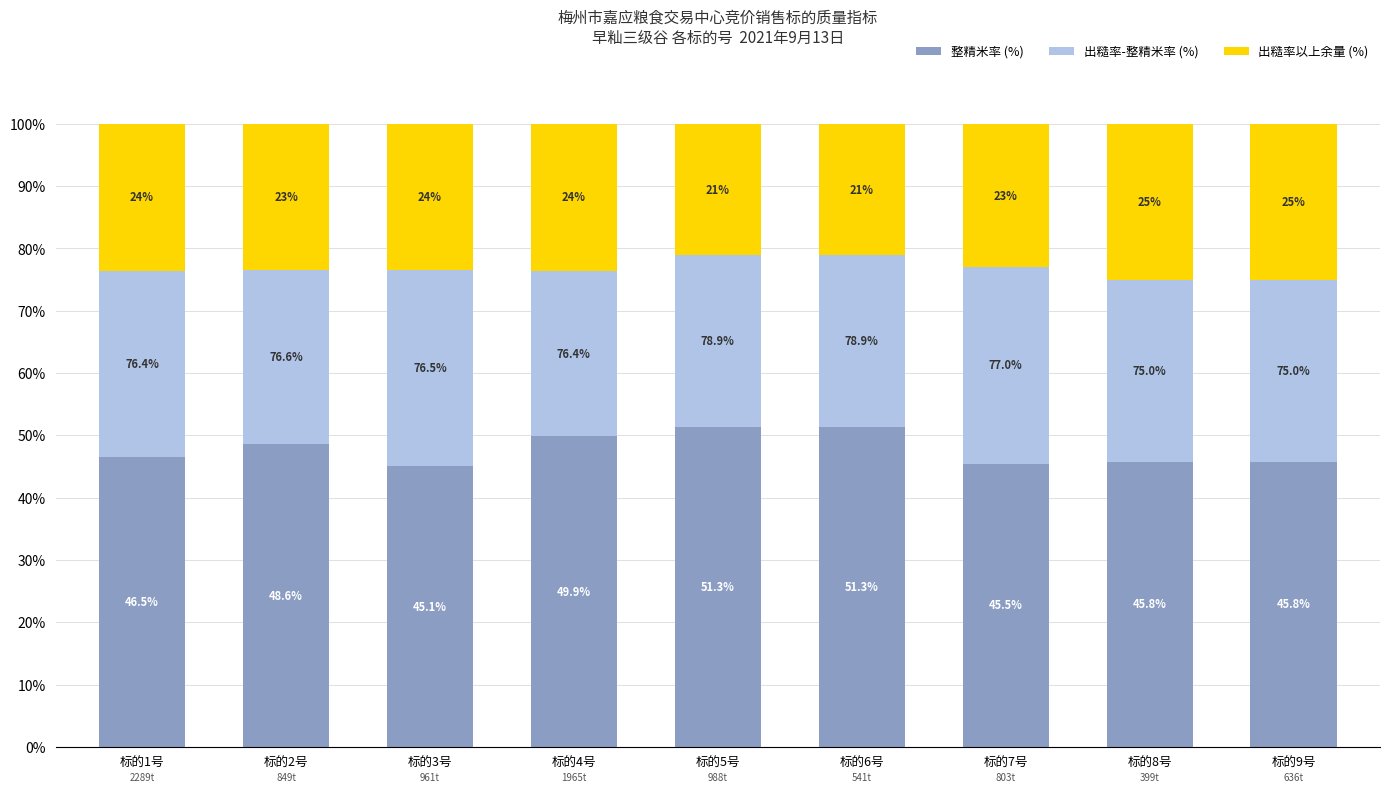

Reading left to right, list the values for the 整精米率 (%) series.

46.5	48.6	45.1	49.9	51.3	51.3	45.5	45.8	45.8